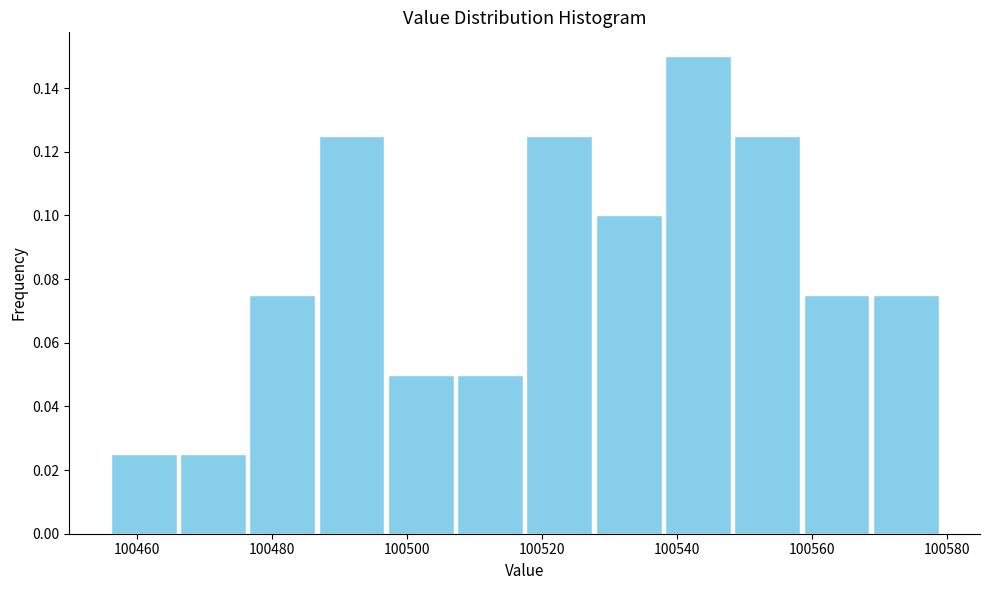

What is the height of the bar covering 100558 to 100568 on the x-axis? Neither the bar edges nor the heights are printed on the chart, so give them approximately, as read against the axes.

0.076